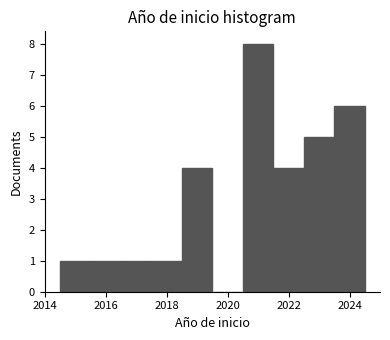

Over which range of the x-axis is the bar tallest?

2020.5 to 2021.5